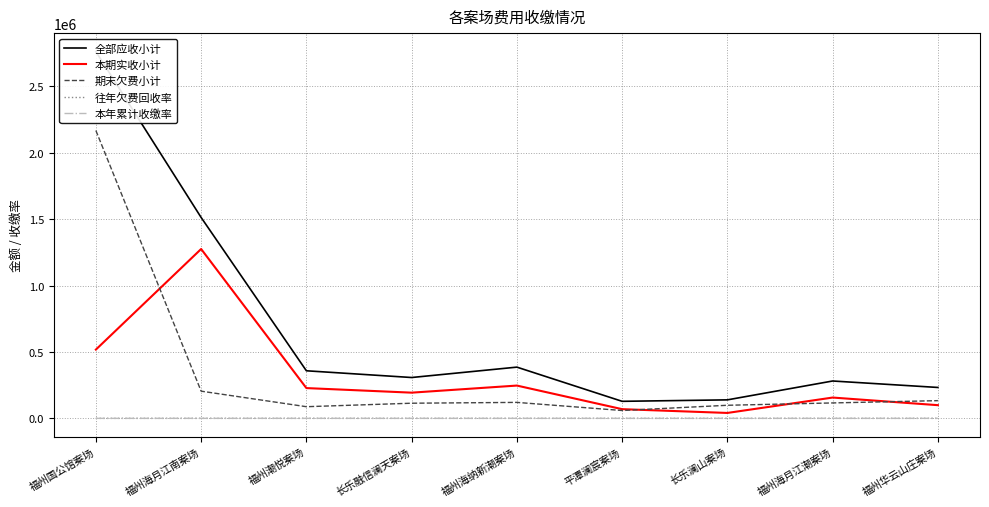

How many lines are shown in the chart?

5